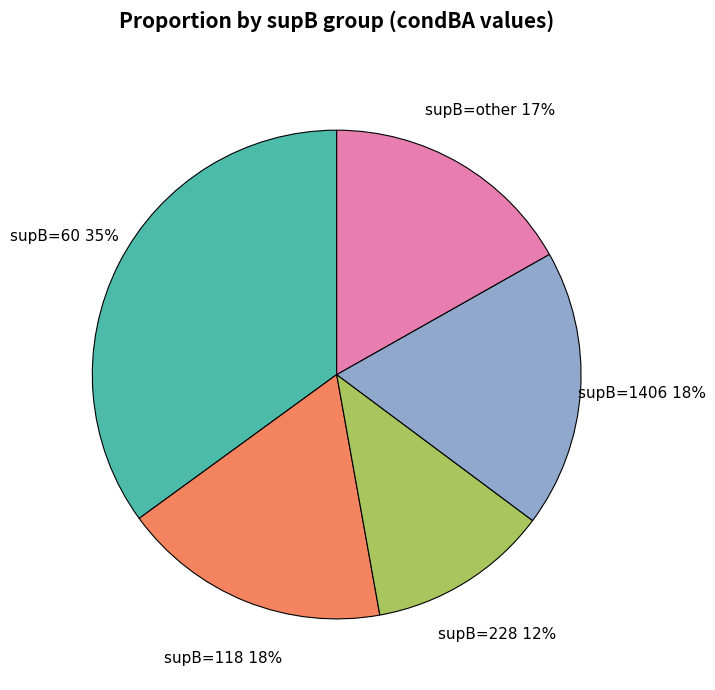

Is it true that supB=other is 17% of the pie?

True